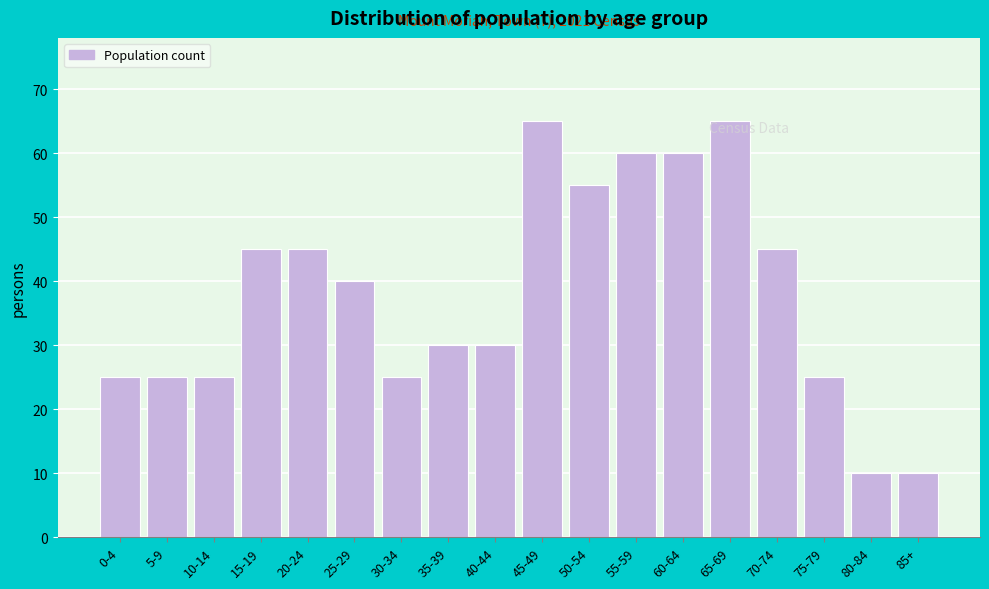

At which label is the value closest to 37?

25-29